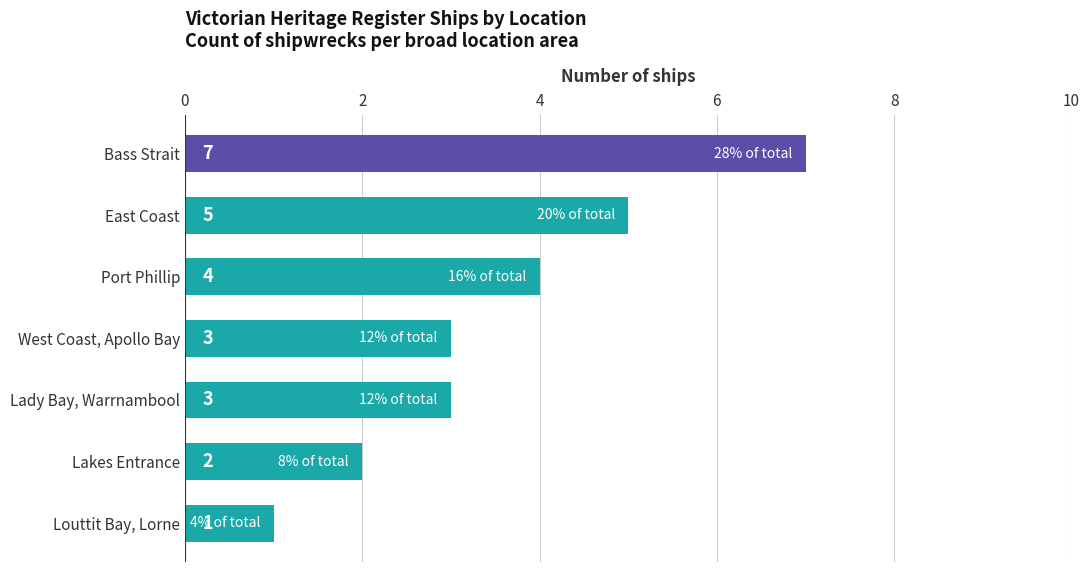

What is the label of the 4th bar from the top?

West Coast, Apollo Bay